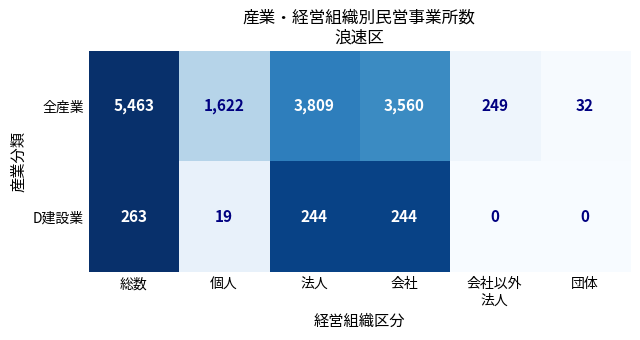

Which series changed the most between 総数 and 個人?

全産業